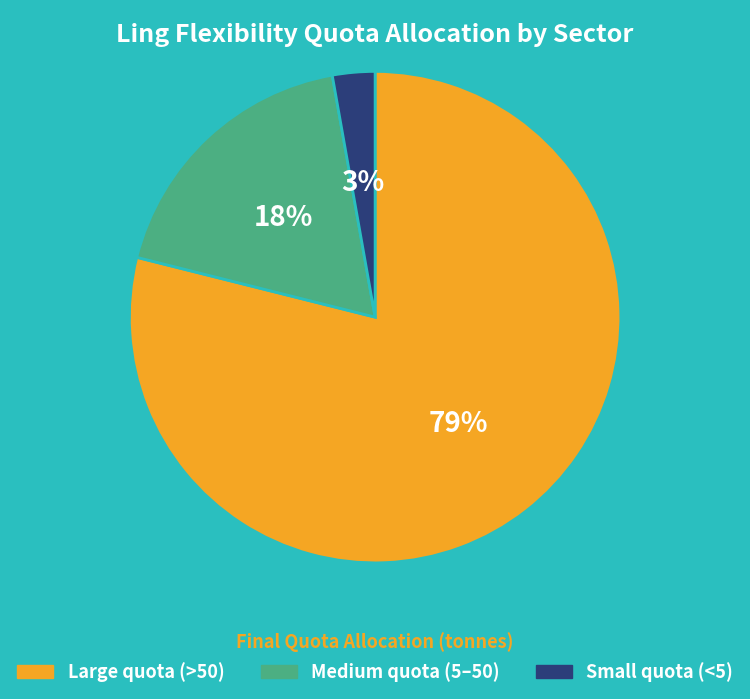

To the nearest percent, what is the difference between the largest and smallest slice percentages?

76%